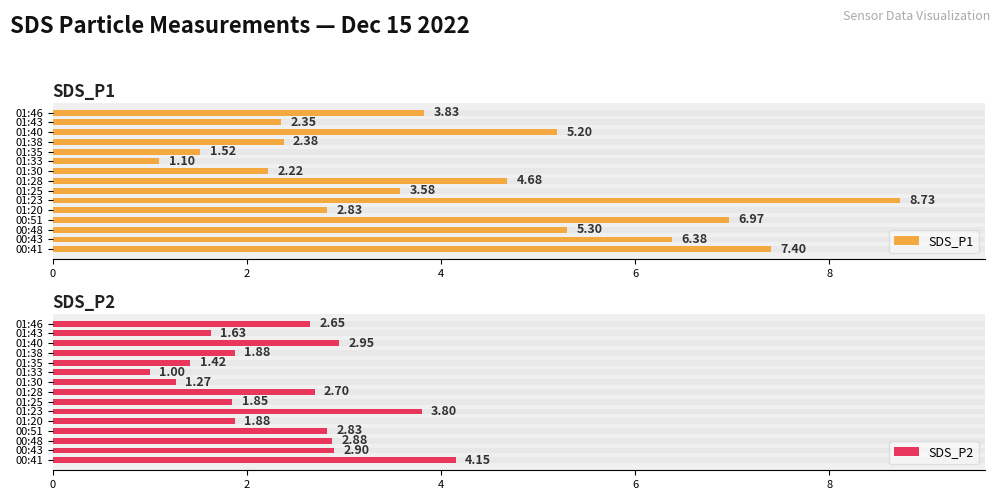

Are the bars horizontal?

Yes